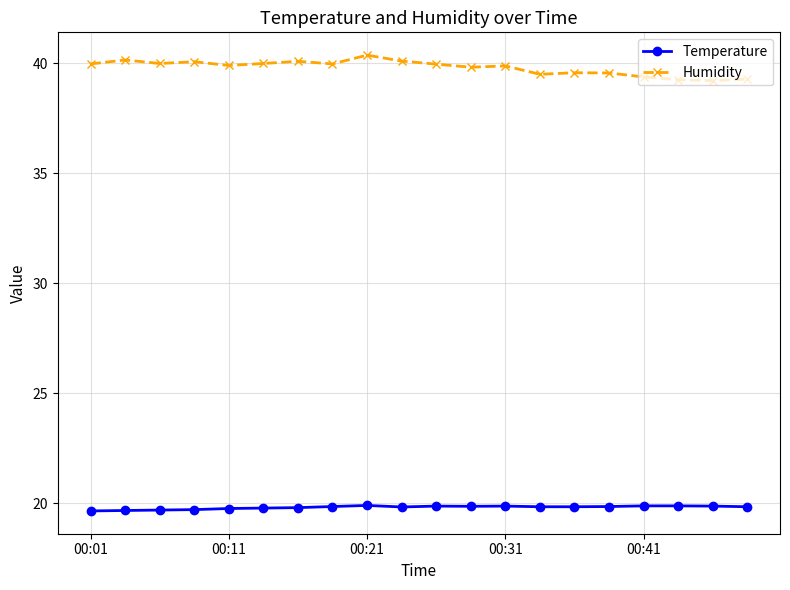

How many categories are shown in the chart?

20